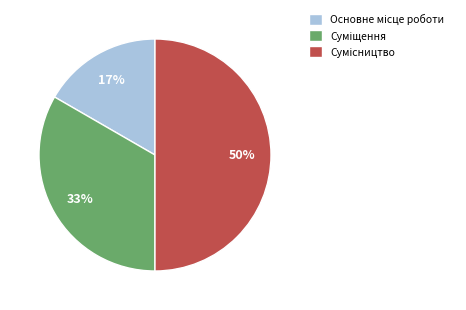

To the nearest percent, what is the difference between the largest and smallest slice percentages?

33%